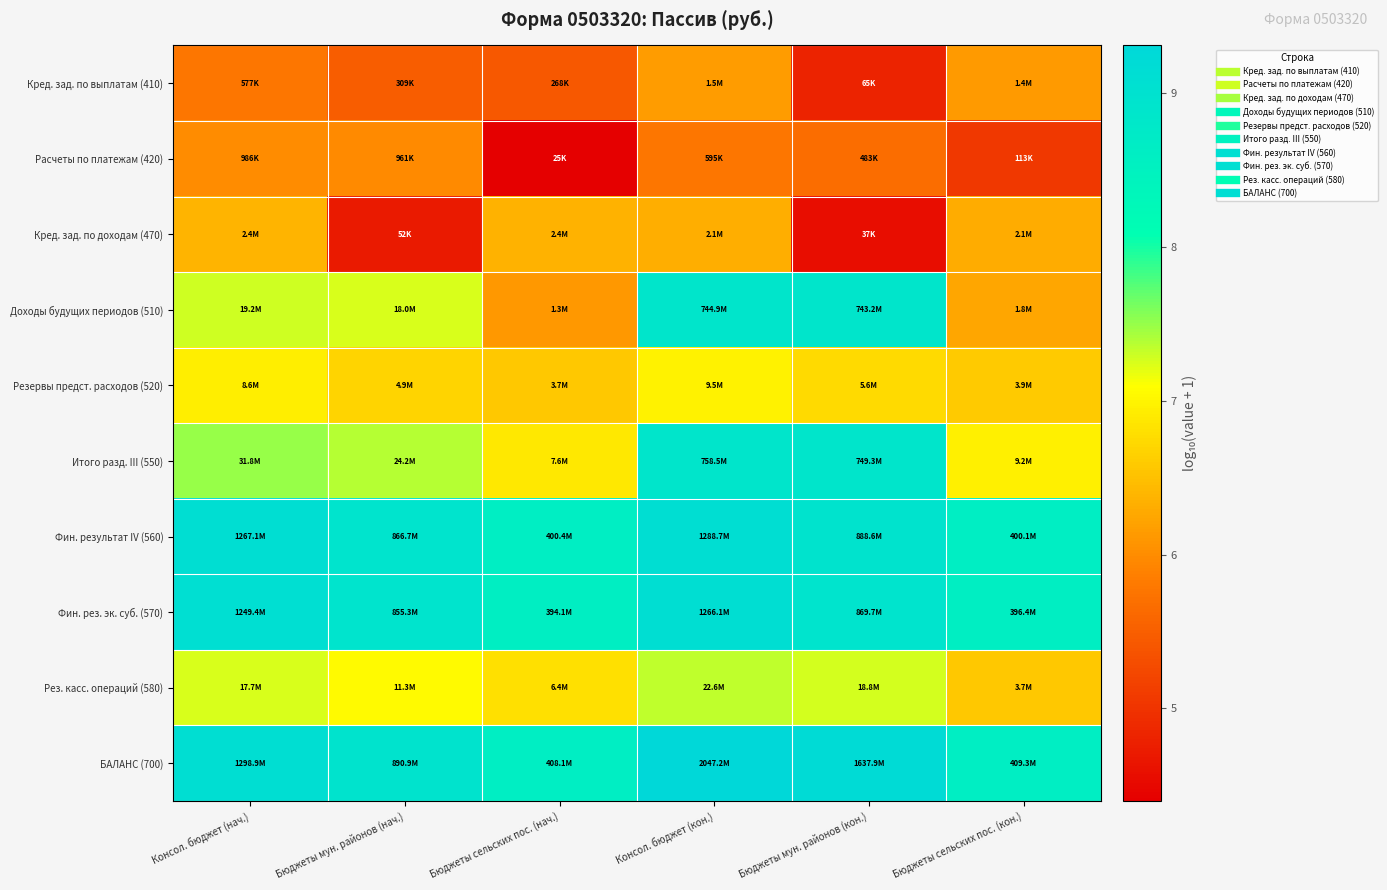

Count the number of categories in the chart.

6